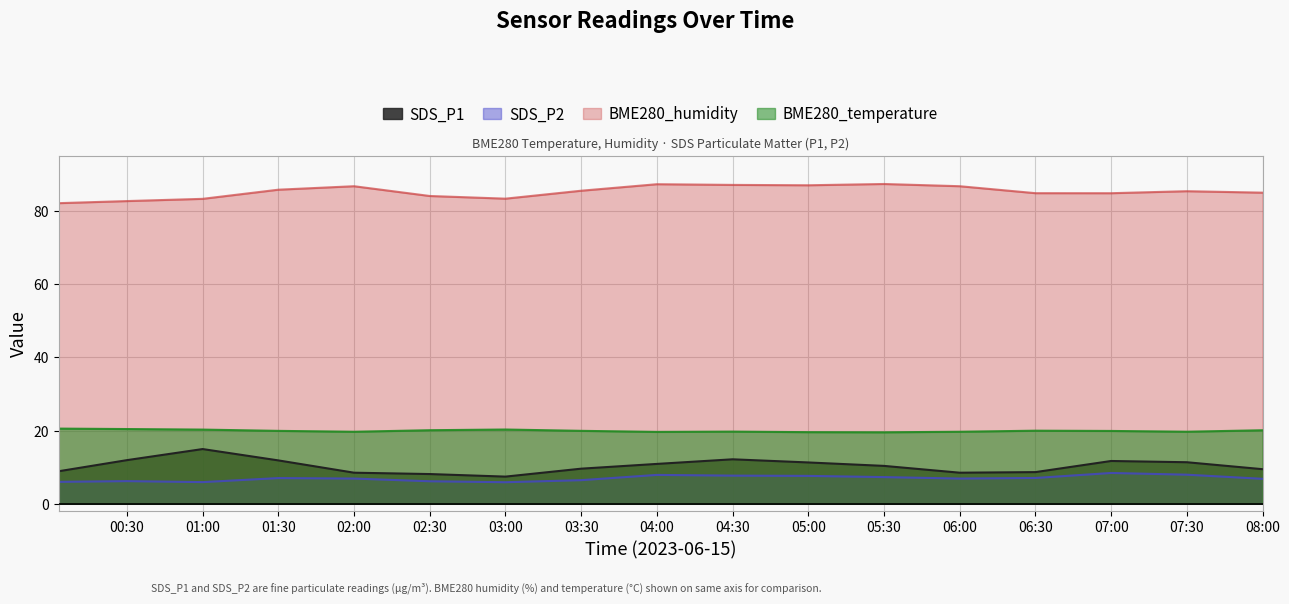

Reading left to right, what are all the values shown in this chart?

SDS_P1: 8.9	11.9	14.9	11.8	8.5	8.1	7.4	9.6	10.9	12.1	11.3	10.3	8.5	8.6	11.7	11.3	9.4
SDS_P2: 6.0	6.2	5.9	7.0	6.9	6.1	5.9	6.4	7.9	7.7	7.6	7.3	6.9	7.0	8.4	7.9	6.8
BME280_humidity: 82.1	82.7	83.3	85.8	86.8	84.1	83.3	85.5	87.3	87.1	87.0	87.4	86.8	84.8	84.8	85.4	85.0
BME280_temperature: 20.5	20.4	20.2	19.9	19.7	20.1	20.3	19.9	19.6	19.7	19.6	19.5	19.7	19.9	19.9	19.7	20.1